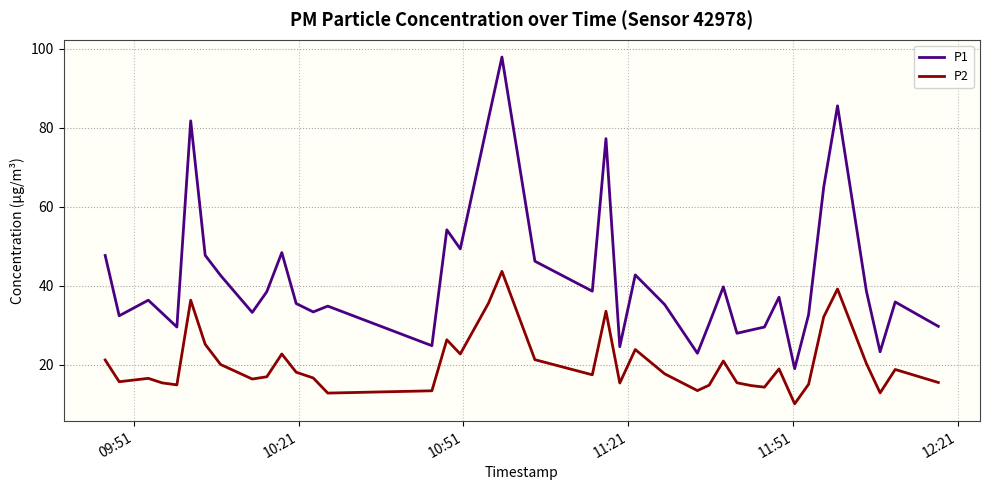

True or false: P1 and P2 intersect in this chart.

False